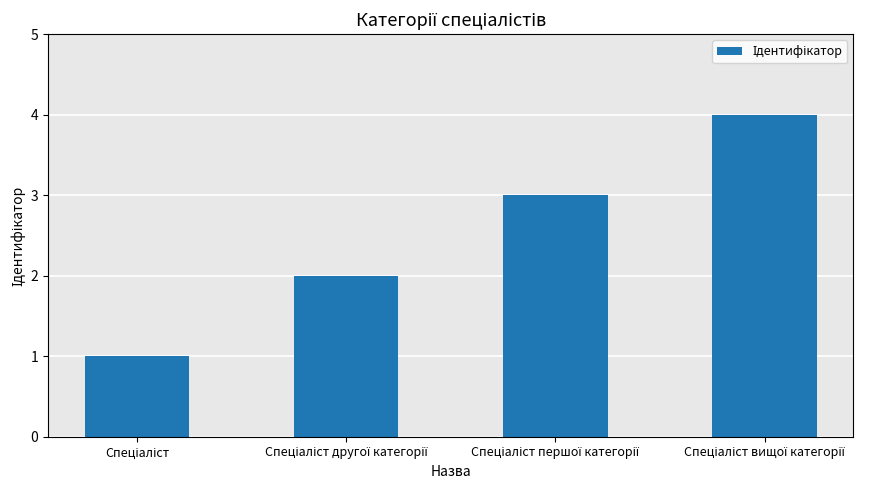

What is the sum of all values?

10